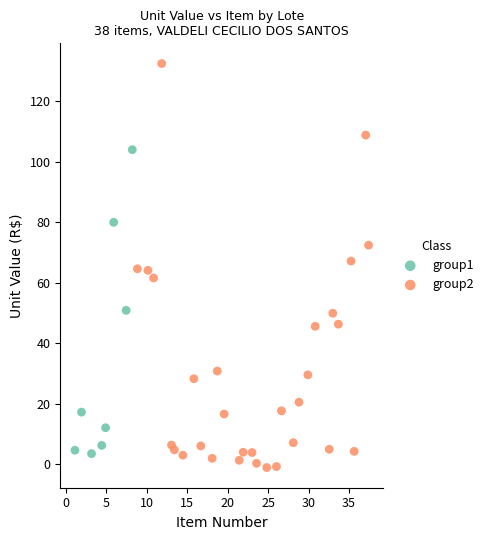

Which series contains the highest Y value?

group2